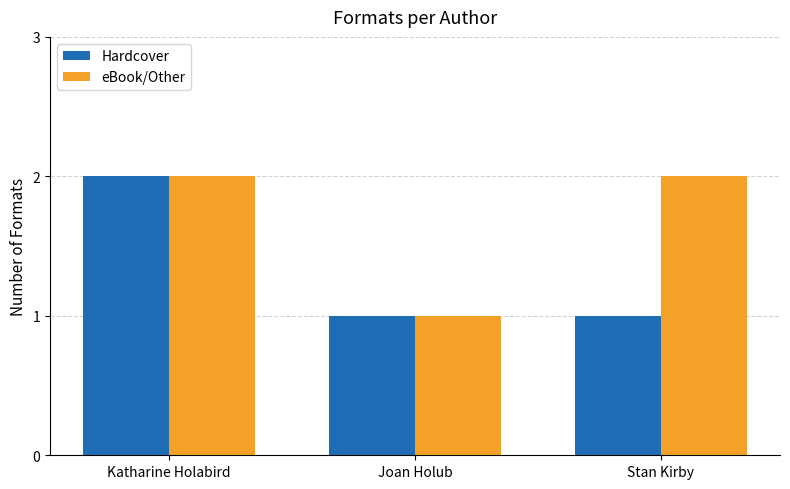

Does the chart contain any negative values?

No